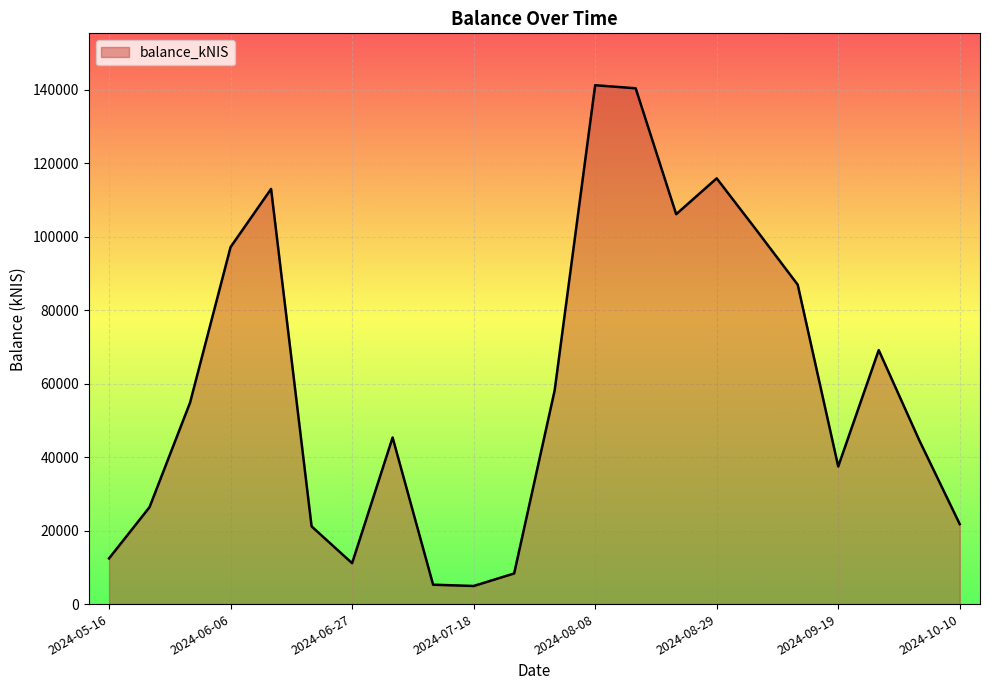

What is the difference between the maximum and minimum values?

136333.7